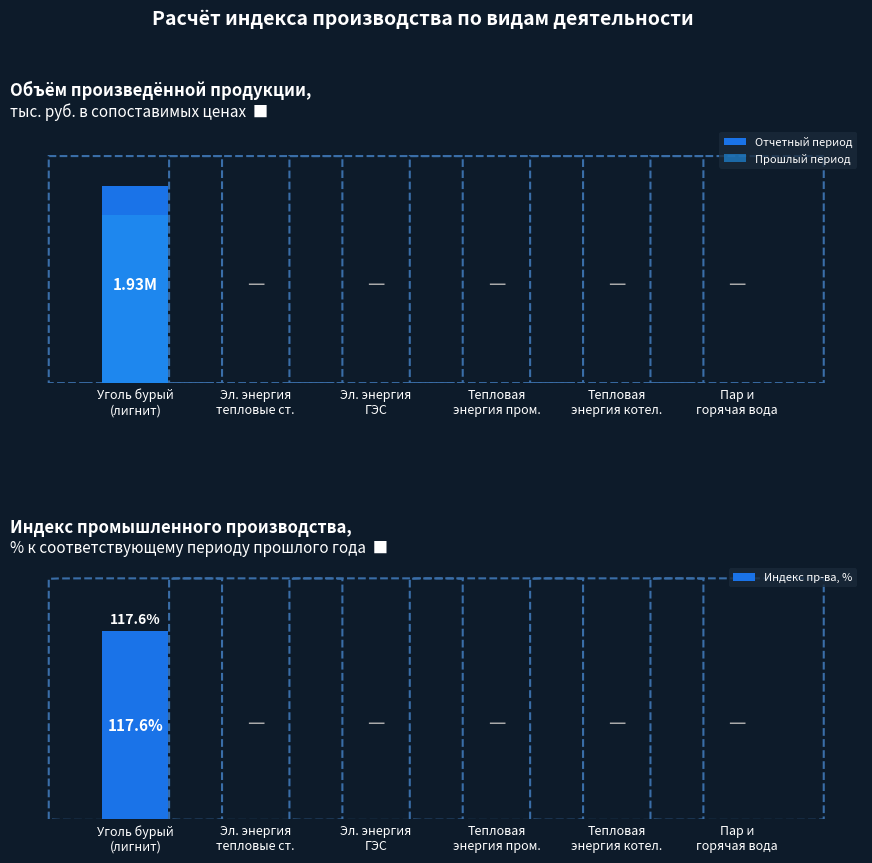

Reading right to left, what are all the values shown in this chart?

Отчетный период: 0.0	0.0	0.0	0.0	0.0	1928919.2
Прошлый период: 0.0	0.0	0.0	0.0	0.0	1640620.3
Индекс пр-ва, %: 0.0	0.0	0.0	0.0	0.0	117.6